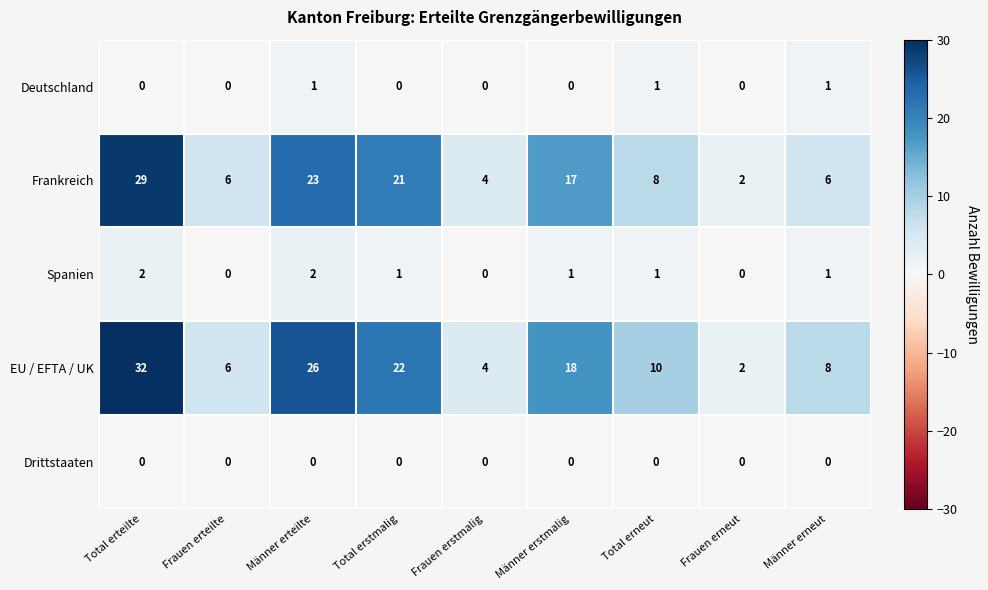

What is the total value across all series at Total erstmalig?

44